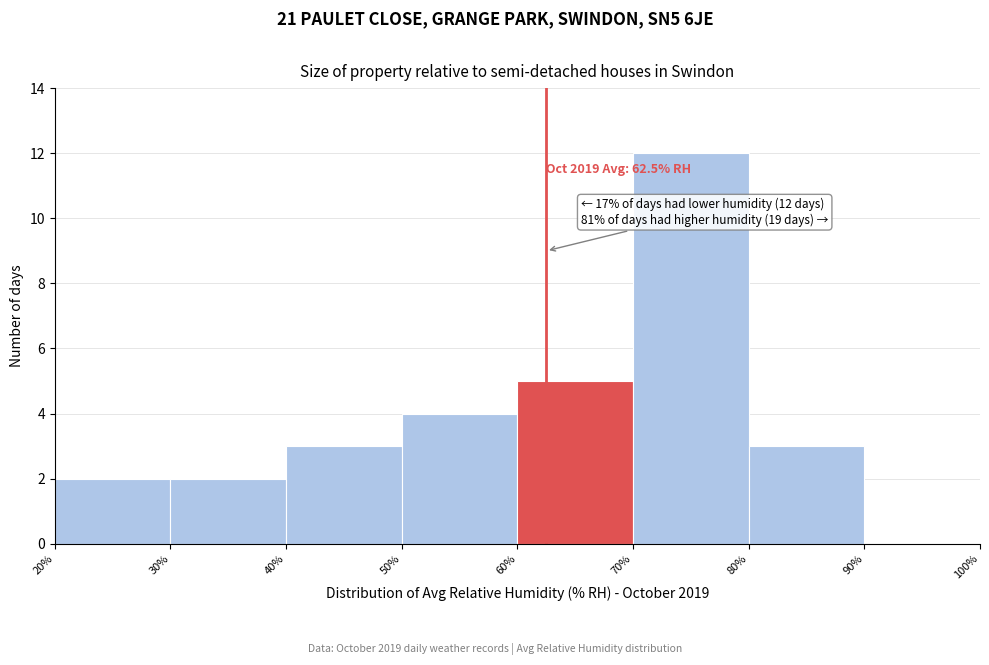

Which range on the x-axis has the tallest bar?

70% to 80%